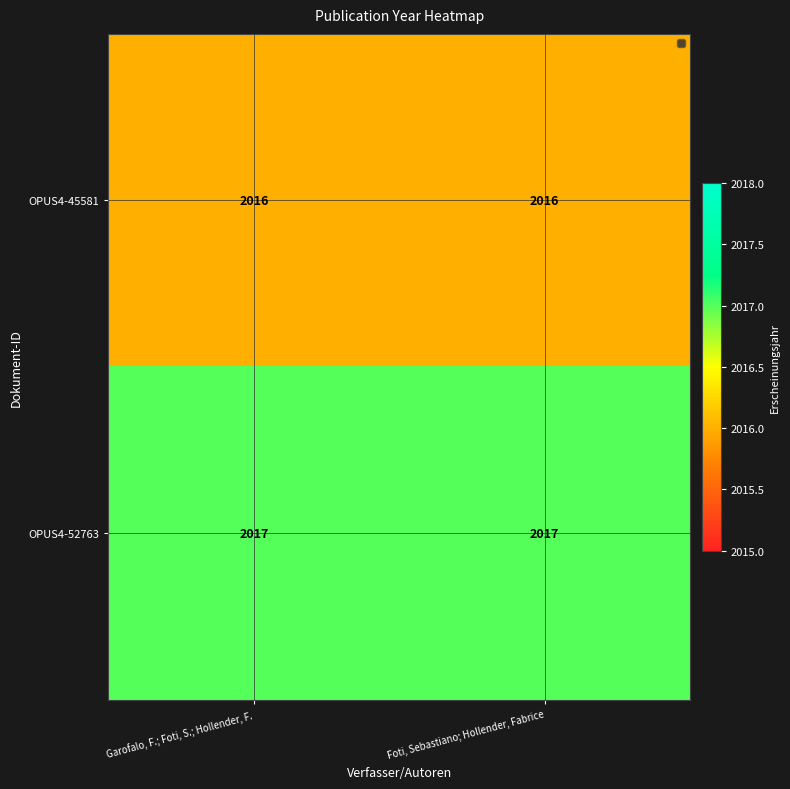

What is the maximum value for OPUS4-45581?

2016